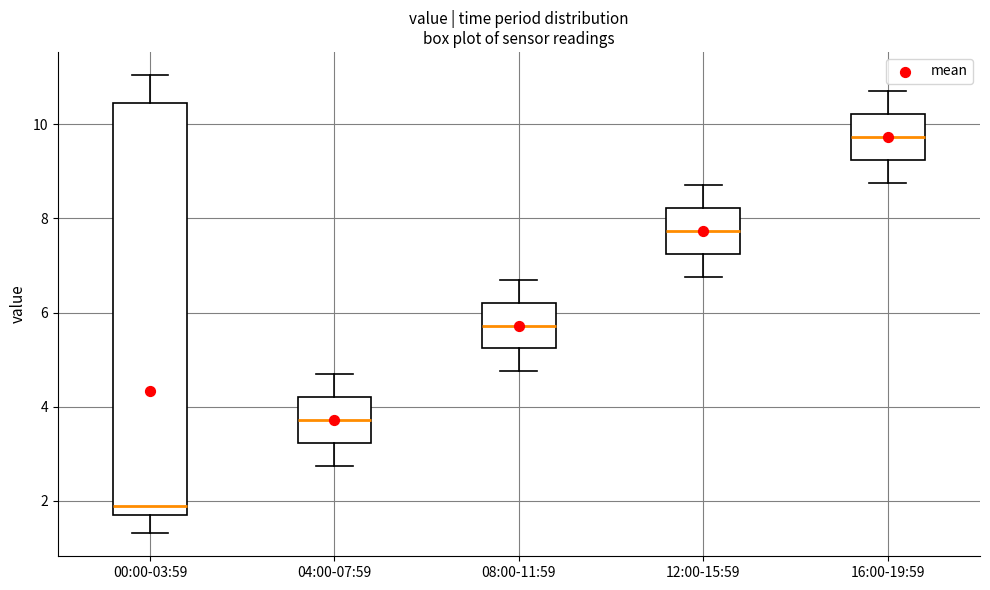

Reading left to right, read every box against the y-axis: the position of its median line, the range the box covers, and the ends of its whiskers. The values are not printed on the chart, so give them approximately, as read against the axis.

00:00-03:59: median 1.8 (just above the box's lower edge), box 1.8 to 10.4, whiskers 1.4 to 11.0
04:00-07:59: median 3.8, box 3.2 to 4.2, whiskers 2.8 to 4.8
08:00-11:59: median 5.8, box 5.2 to 6.2, whiskers 4.8 to 6.8
12:00-15:59: median 7.8, box 7.2 to 8.2, whiskers 6.8 to 8.8
16:00-19:59: median 9.8, box 9.2 to 10.2, whiskers 8.8 to 10.8